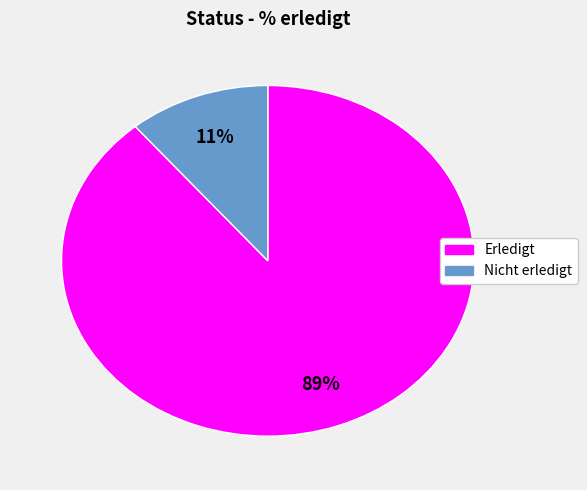

To the nearest percent, what is the difference between the largest and smallest slice percentages?

78%